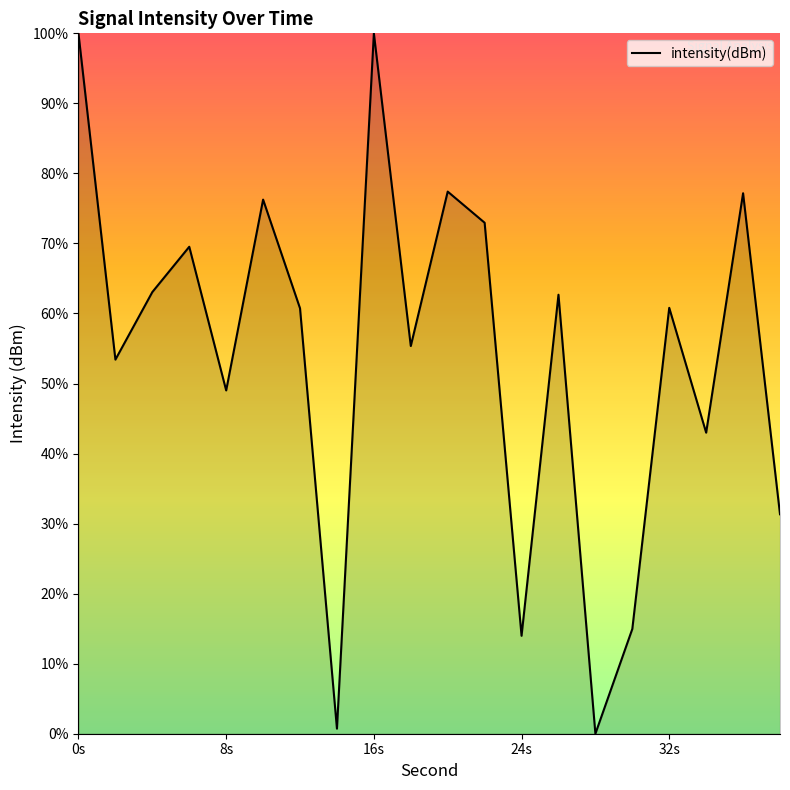

What is the maximum value shown in the chart?

100.0